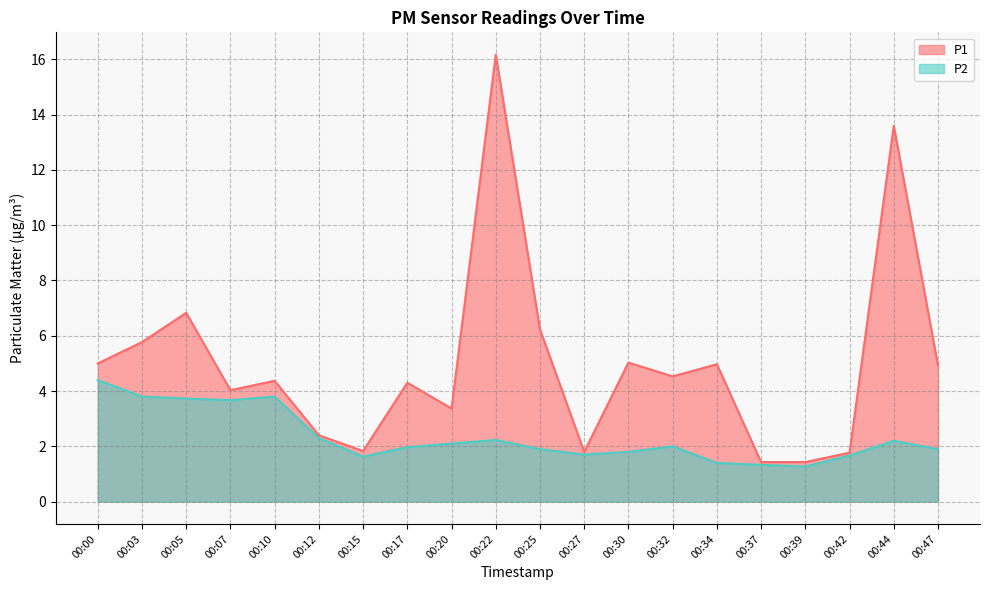

How many data points in P1 are less than 4?

7